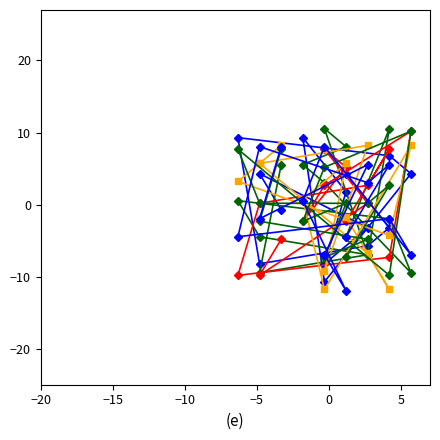

The value of col_3 at 9 is 13.7. True or false?

False